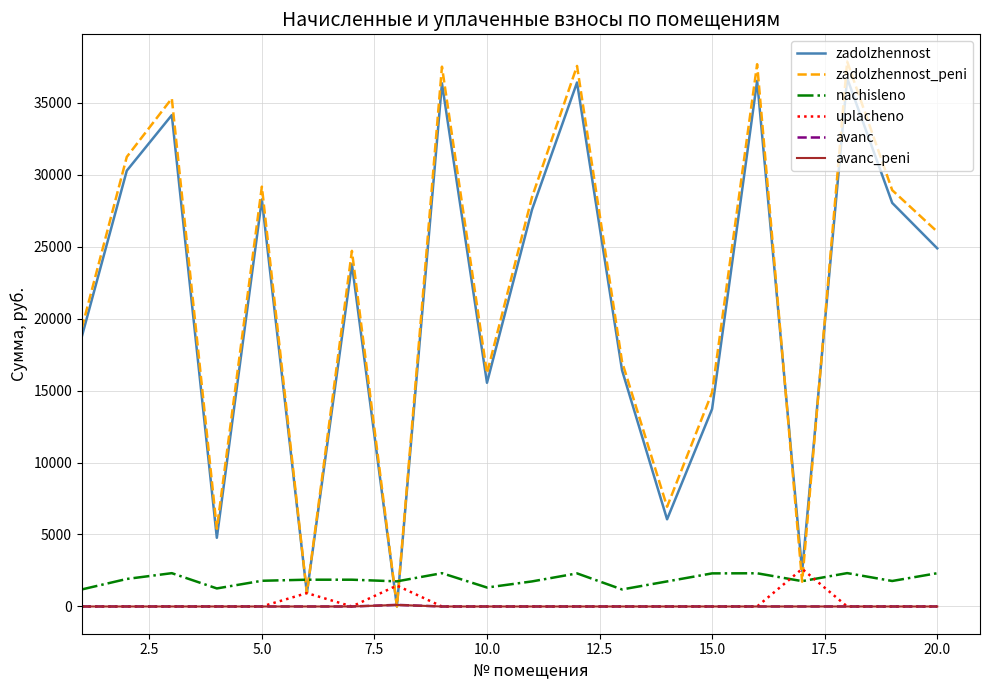

What is the maximum value shown in the chart?

37851.0